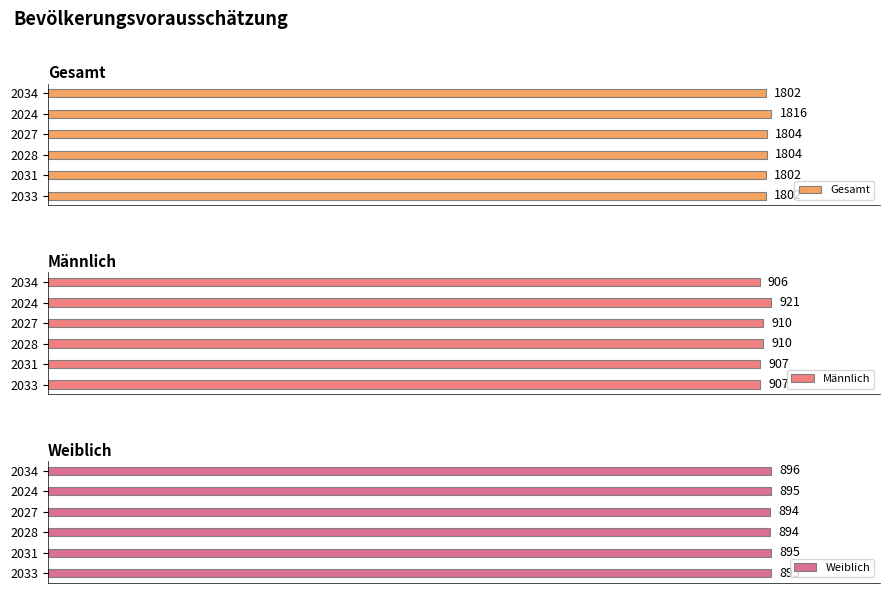

Is it true that Männlich equals 228 at 2028?

False